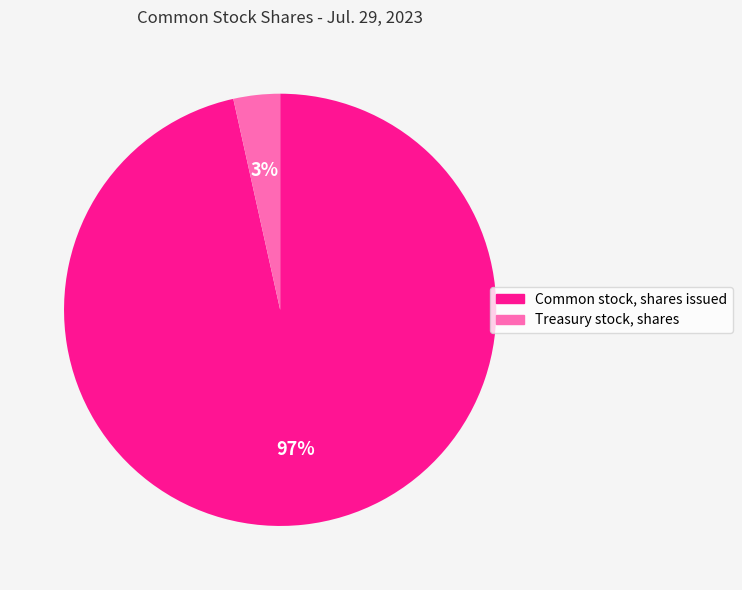

The Common stock, shares issued slice represents 97% of the pie. True or false?

True